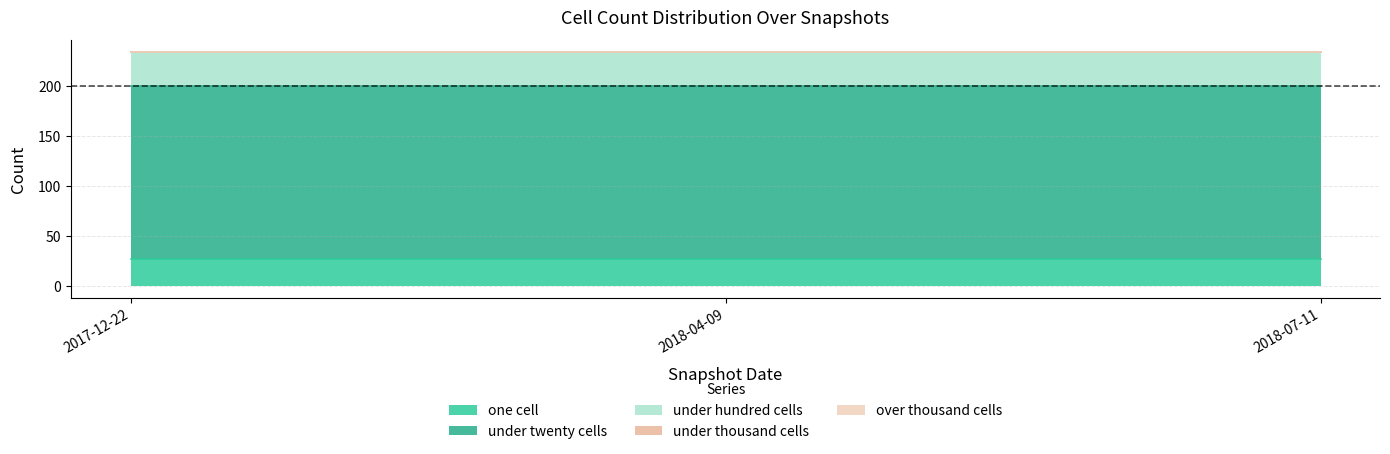

Which series has the widest spread of values?

one_cell